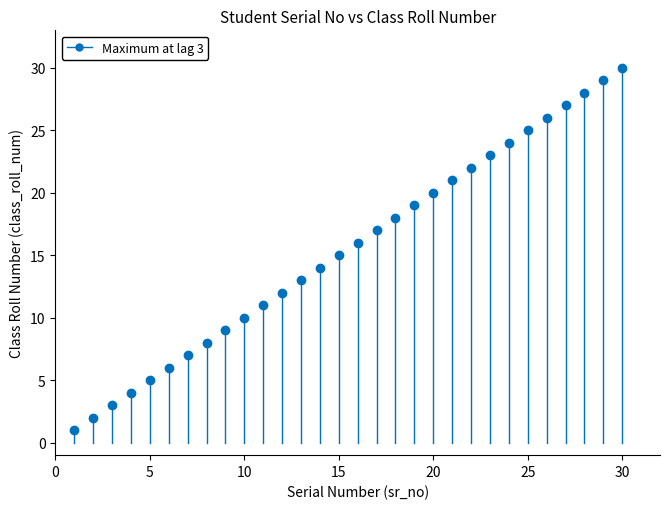

What is the range of X values (max minus min)?

29